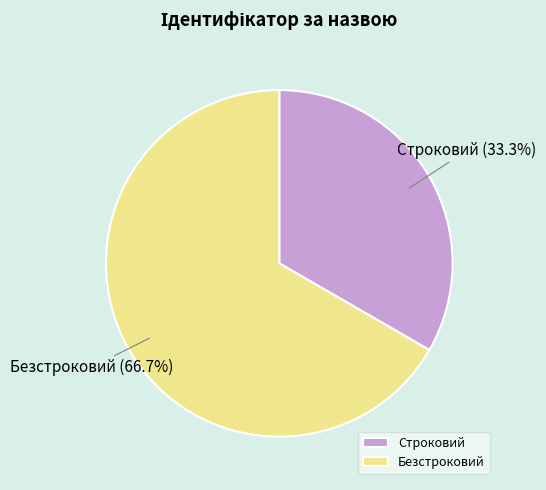

To the nearest percent, what is the difference between the largest and smallest slice percentages?

33%